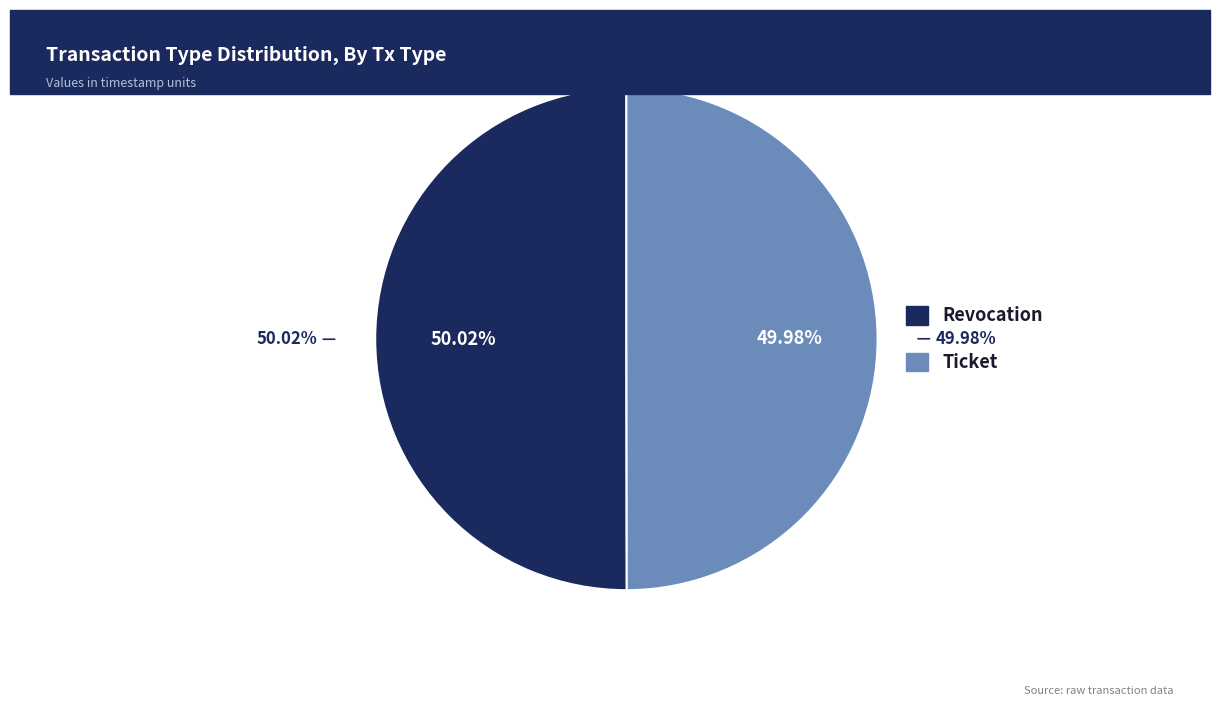

Count the number of slices in the pie.

2